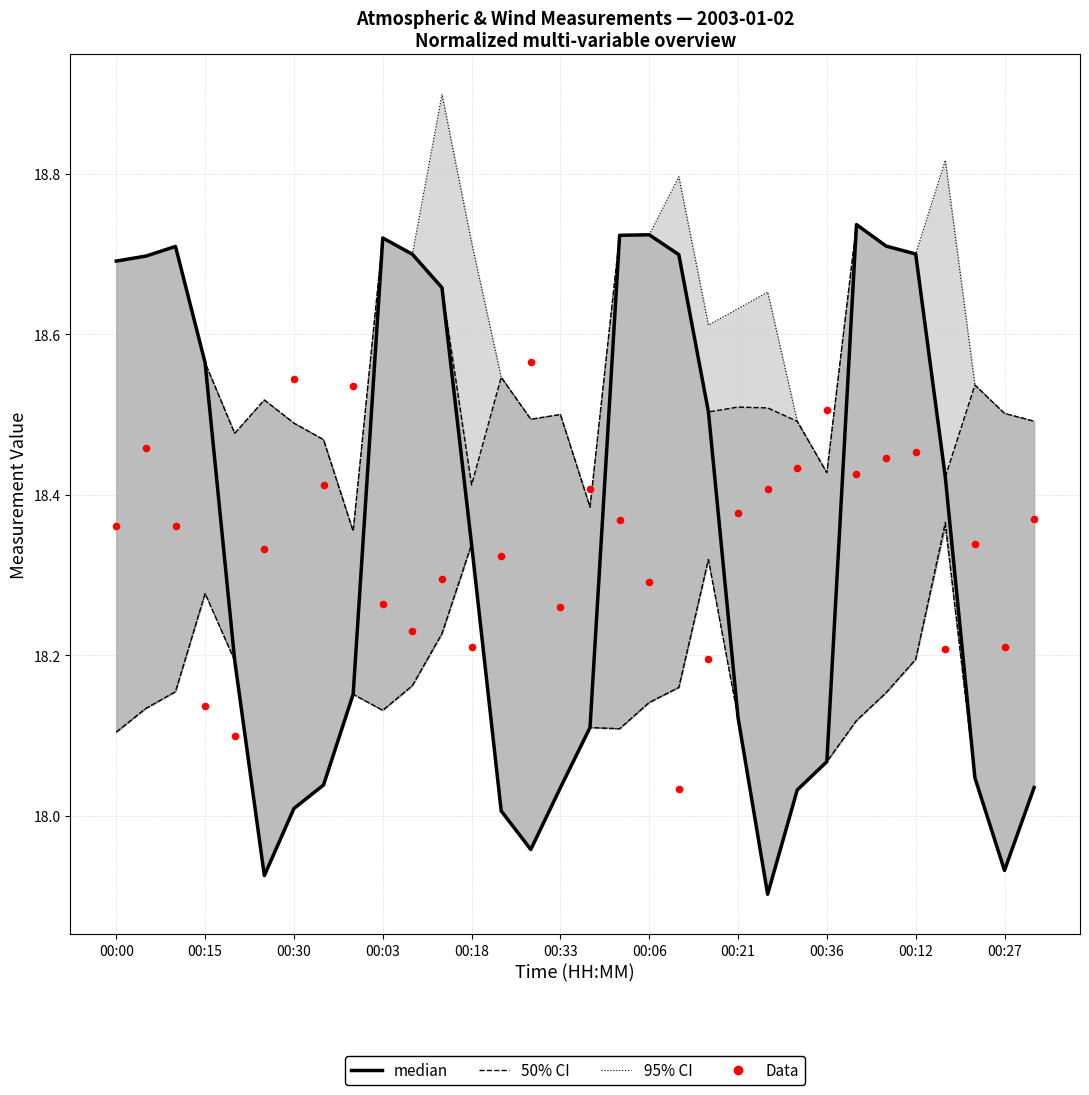

Which series reaches the minimum Y coordinate?

median